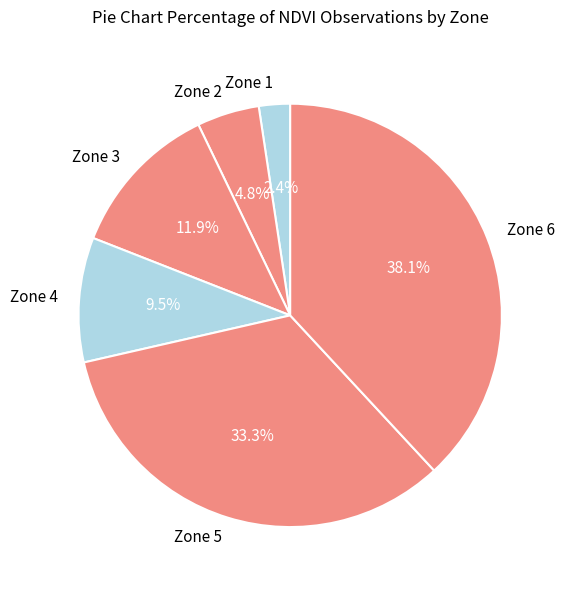

Which category has the smallest portion of the pie?

Zone 1